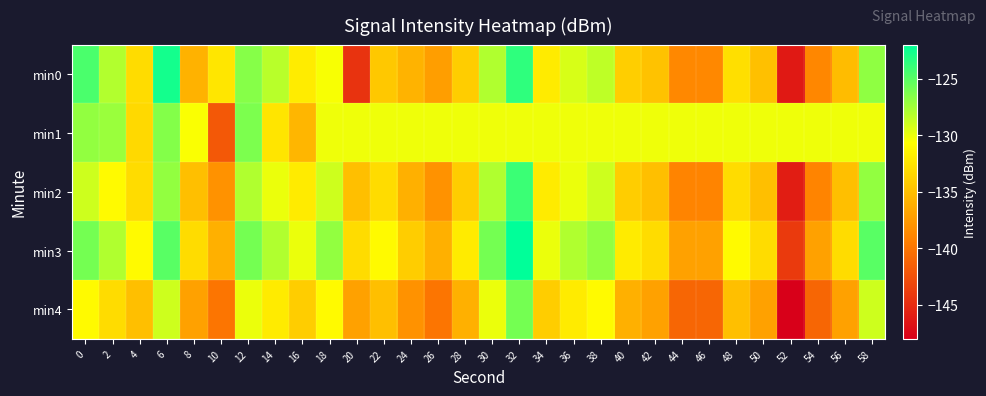

Which series has the largest range (max minus min)?

min0